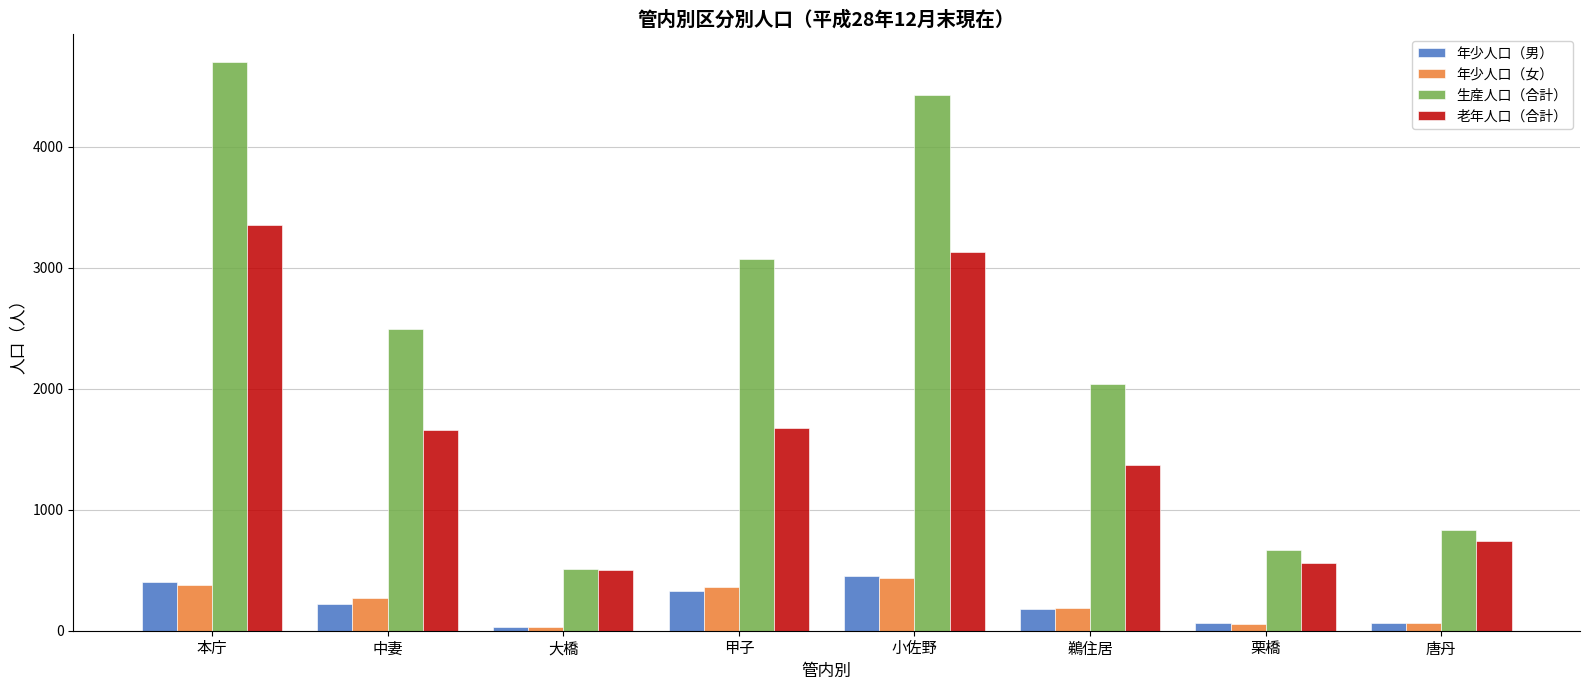

List the labels in order of 生産人口（合計） value, smallest first.

大橋, 栗橋, 唐丹, 鵜住居, 中妻, 甲子, 小佐野, 本庁